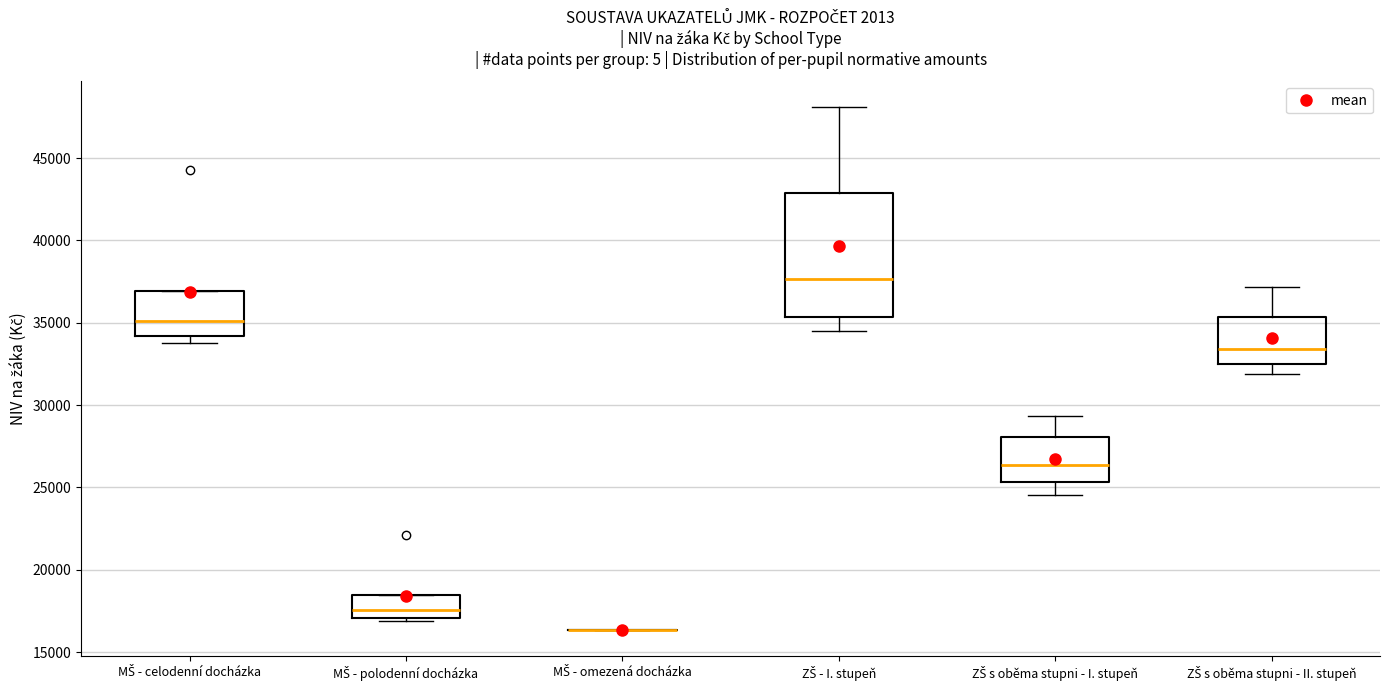

Reading left to right, read every box against the y-axis: the position of its median line, the range the box covers, and the ends of its whiskers. The values are not printed on the chart, so give them approximately, as read against the axis.

MŠ - celodenní docházka: median 35000, box 34000 to 37000, whiskers 33500 to 37000
MŠ - polodenní docházka: median 17500, box 17000 to 18500, whiskers 17000 (just below the box's lower edge) to 18500
MŠ - omezená docházka: box collapsed to a line at 16500, whiskers 16500 to 16500
ZŠ - I. stupeň: median 37500, box 35500 to 43000, whiskers 34500 to 48000
ZŠ s oběma stupni - I. stupeň: median 26500, box 25500 to 28000, whiskers 24500 to 29500
ZŠ s oběma stupni - II. stupeň: median 33500, box 32500 to 35500, whiskers 32000 to 37000